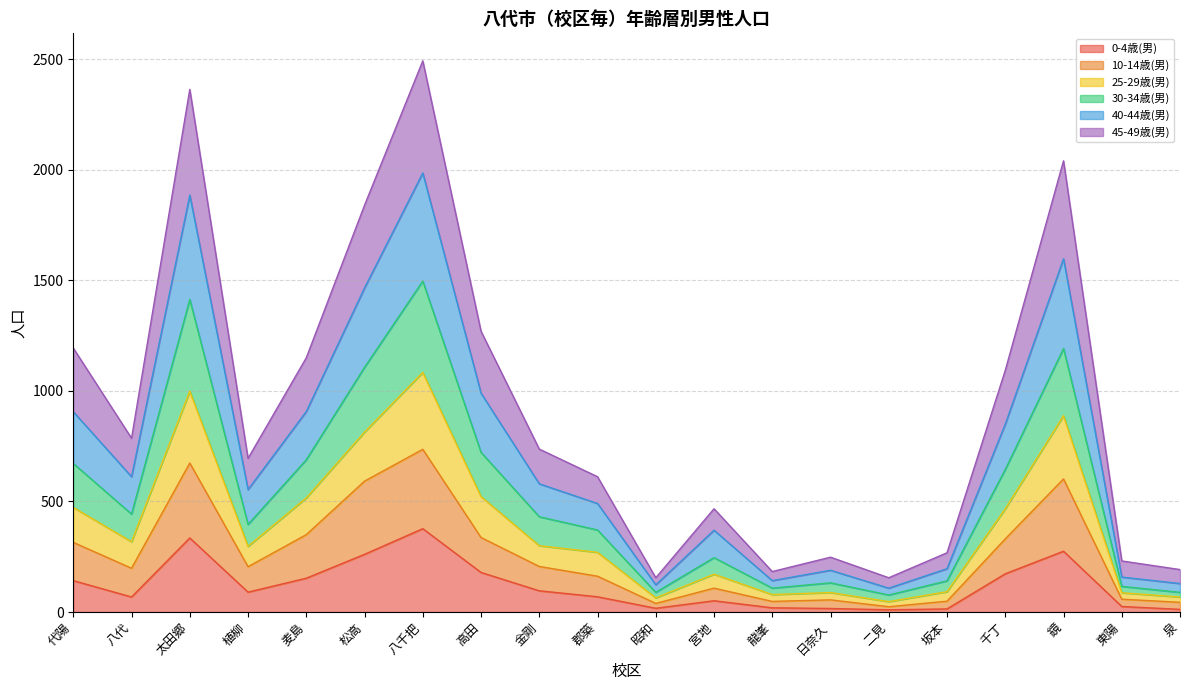

Is it true that 0-4歳(男) equals 250 at 代陽?

False